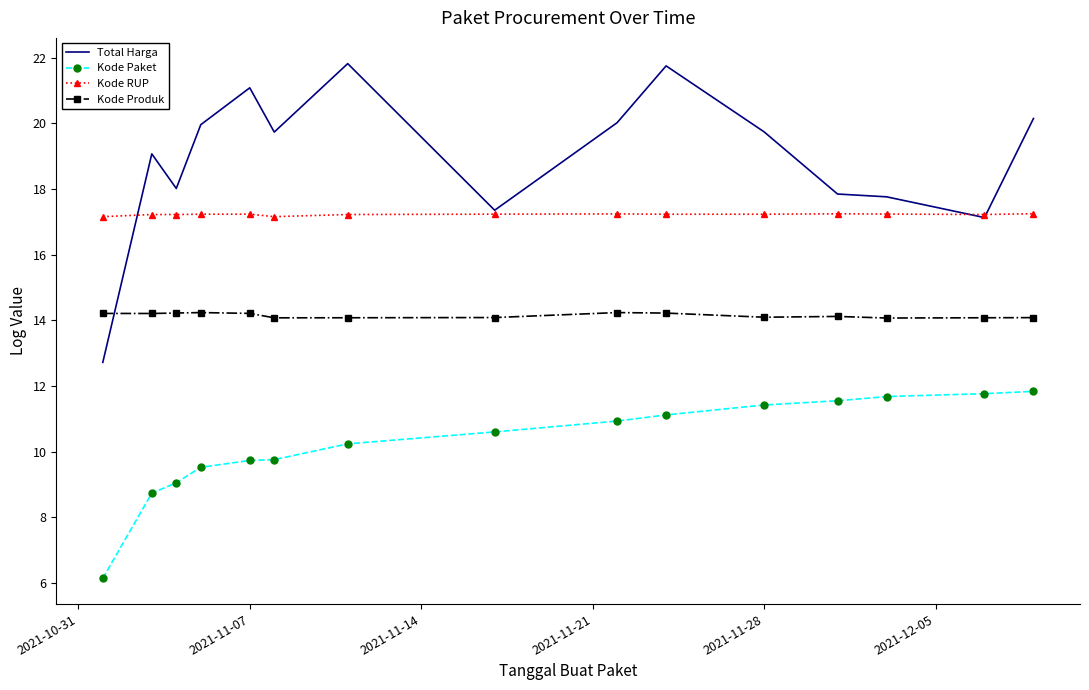

Rank the series by their average value, from lowest to highest.

Kode Paket, Kode Produk, Kode RUP, Total Harga